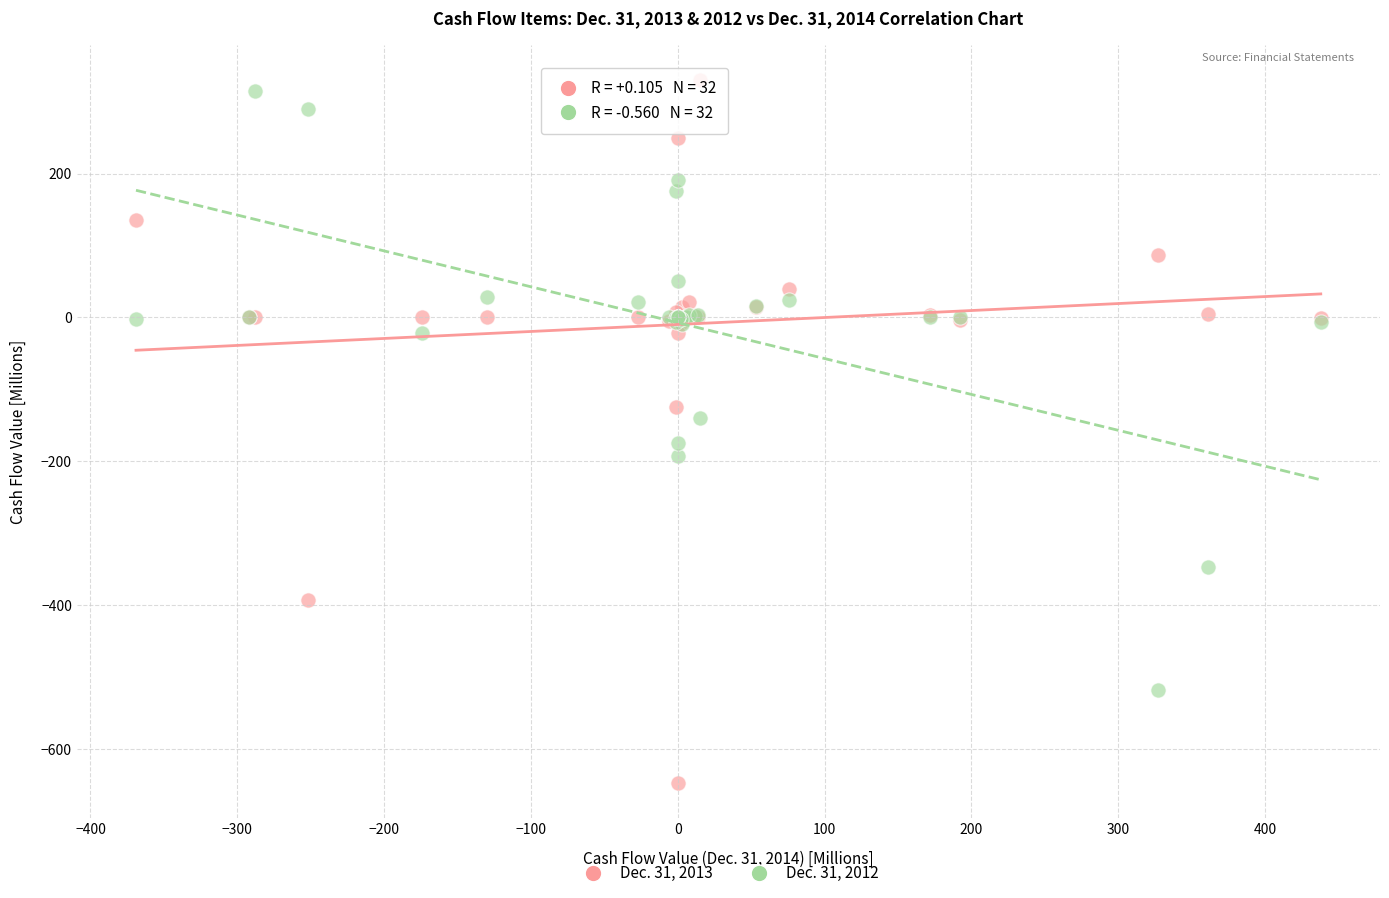

Which series contains the lowest Y value?

Dec. 31, 2013